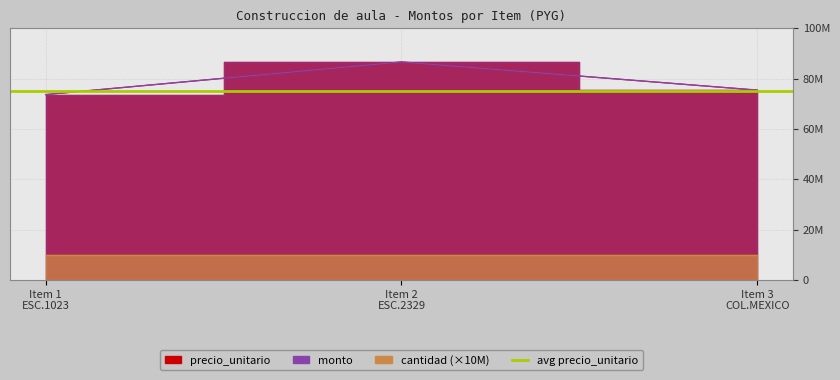

What is the sum of the precio_unitario values at Item 3 COL.MEXICO and Item 2 ESC.2329?

162026600